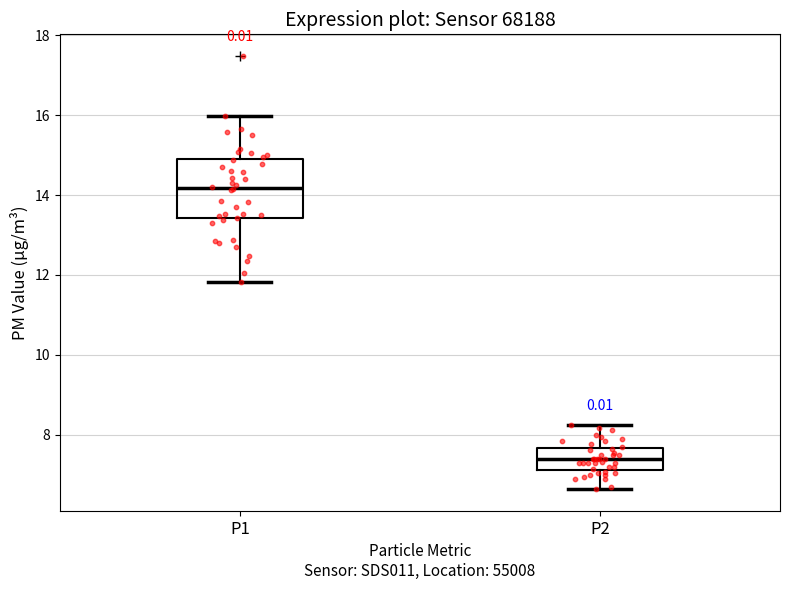

Which box has the lowest median line?

P2